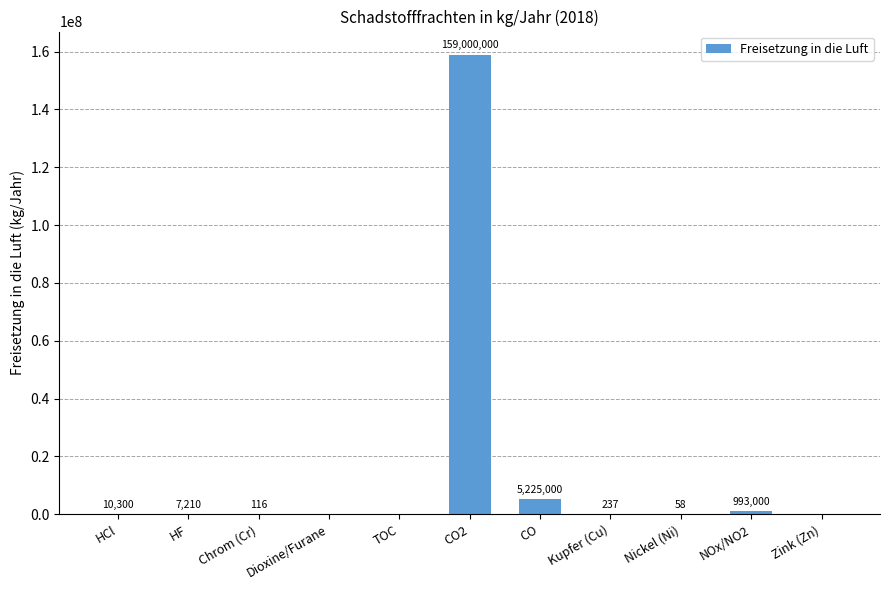

Which has a higher value, Kupfer (Cu) or TOC?

Kupfer (Cu)